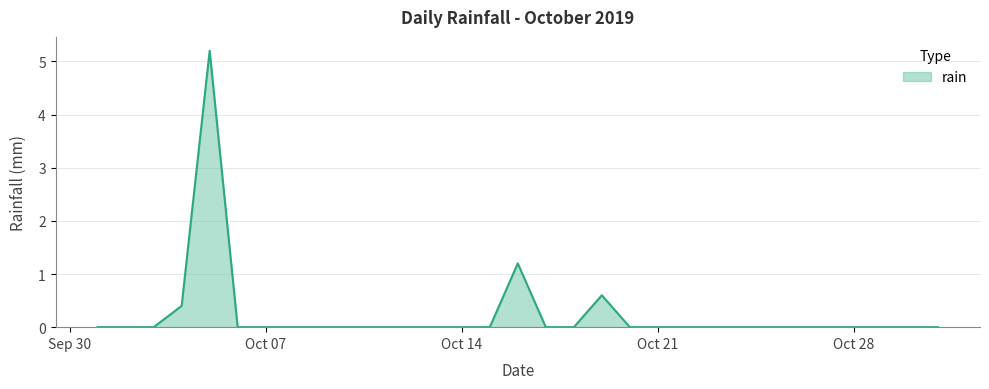

How many data points does each series have?

31